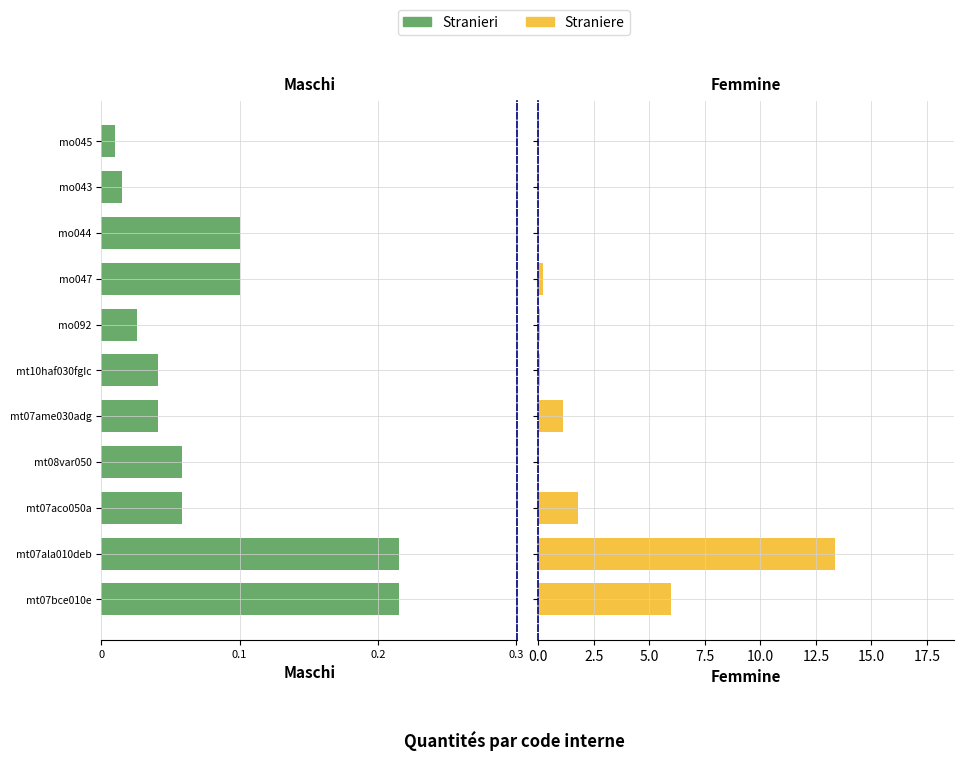

What is the difference between the highest and lowest values at mt08var050?

0.1